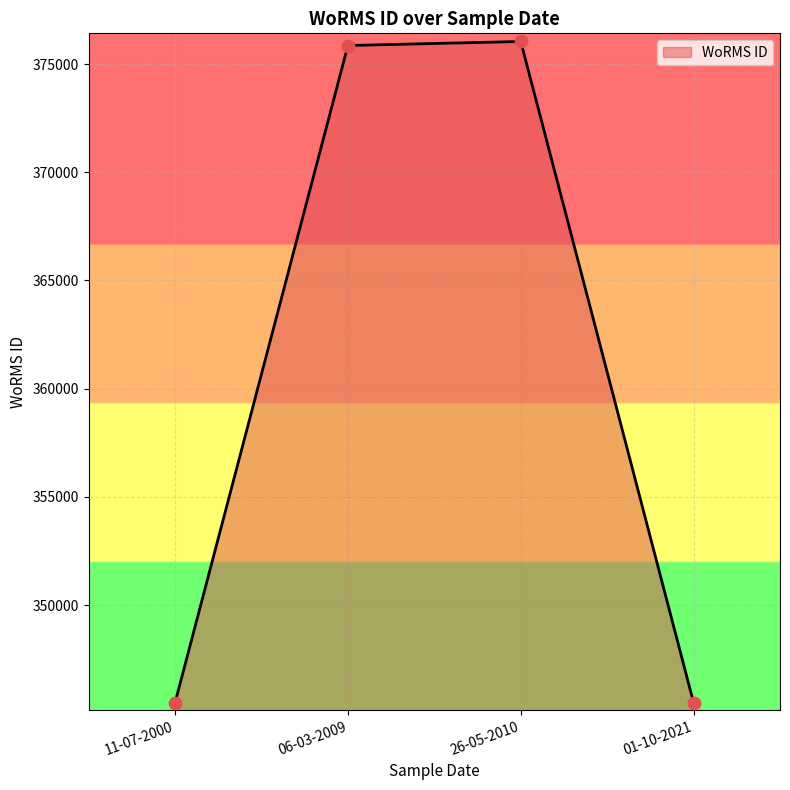

Approximately how many times larger is the value at 11-07-2000 compared to 26-05-2010?

0.9